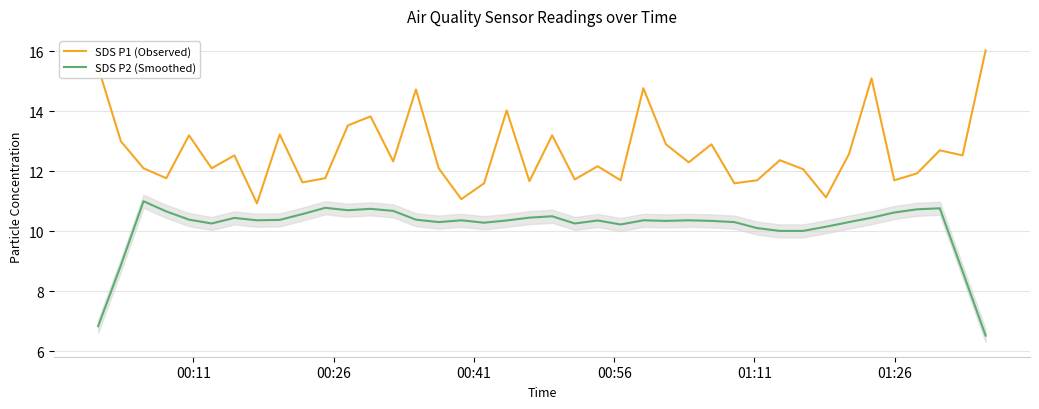

Which series has the largest total across all categories?

SDS P1 (Observed)